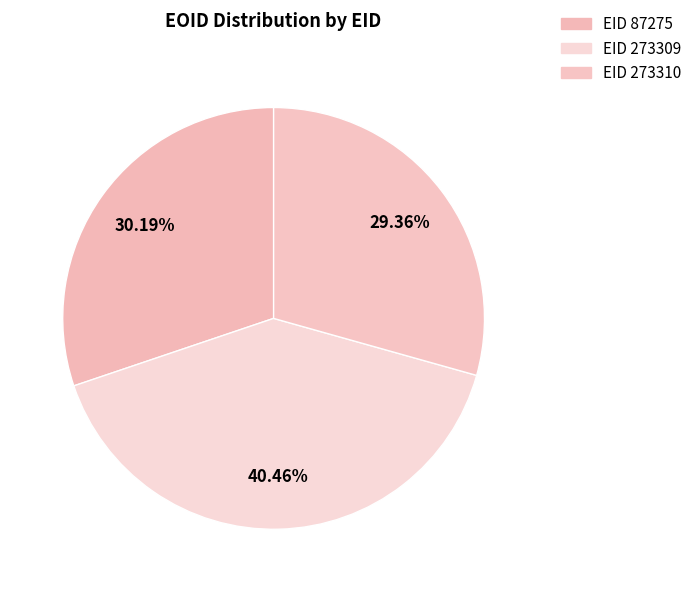

How many segments does this pie chart have?

3